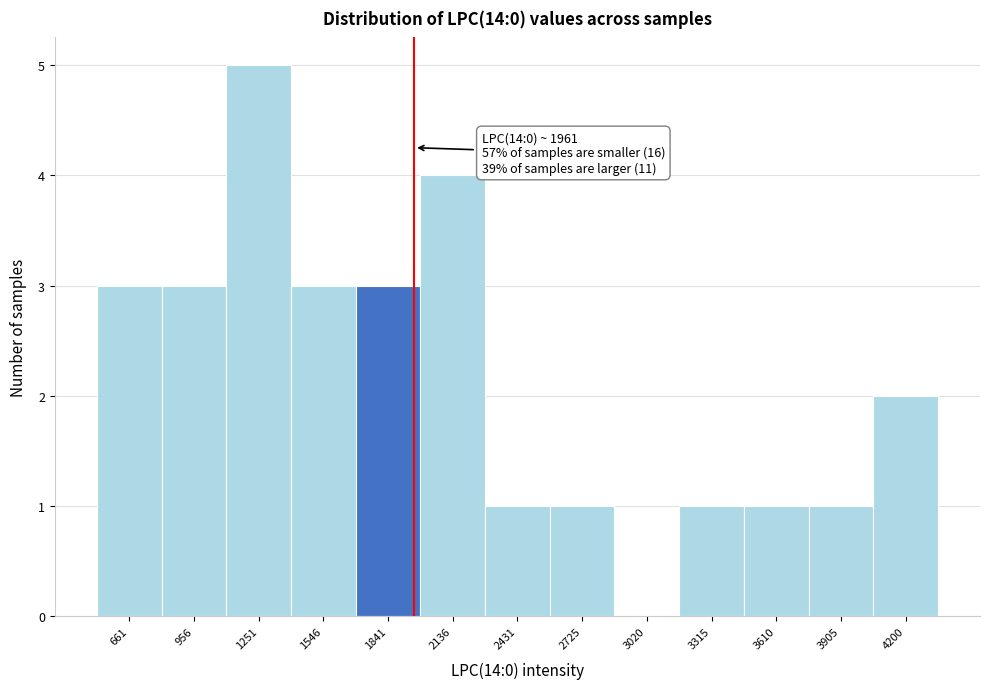

Over which range of the x-axis is the bar tallest?

1100 to 1400